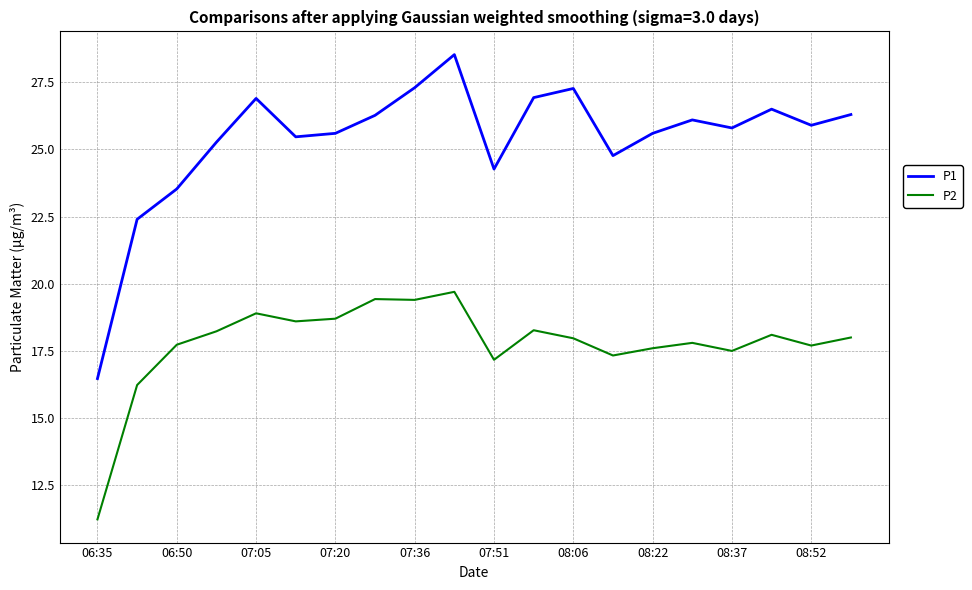

Which series has the largest total across all categories?

P1